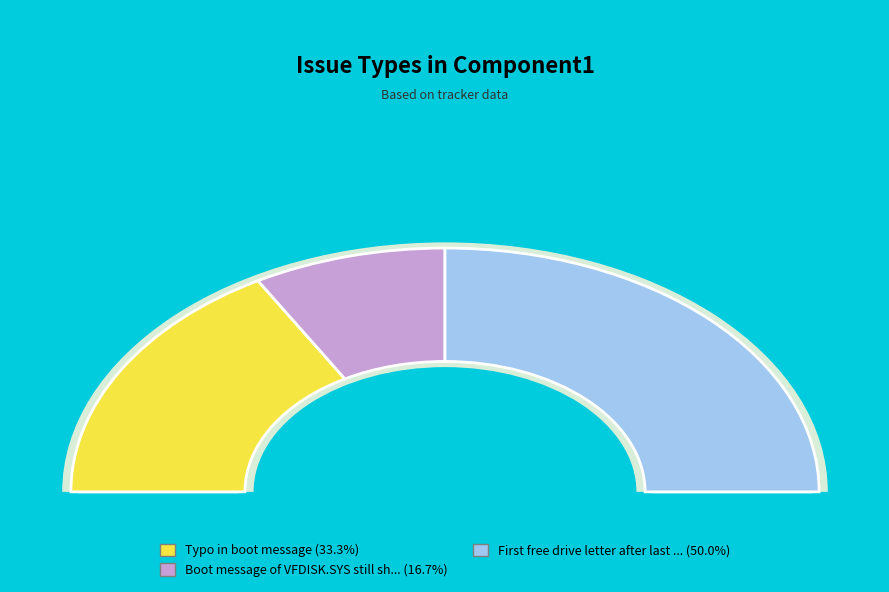

Between Typo in boot message and Boot message of VFDISK.SYS still shows, which is larger?

Typo in boot message